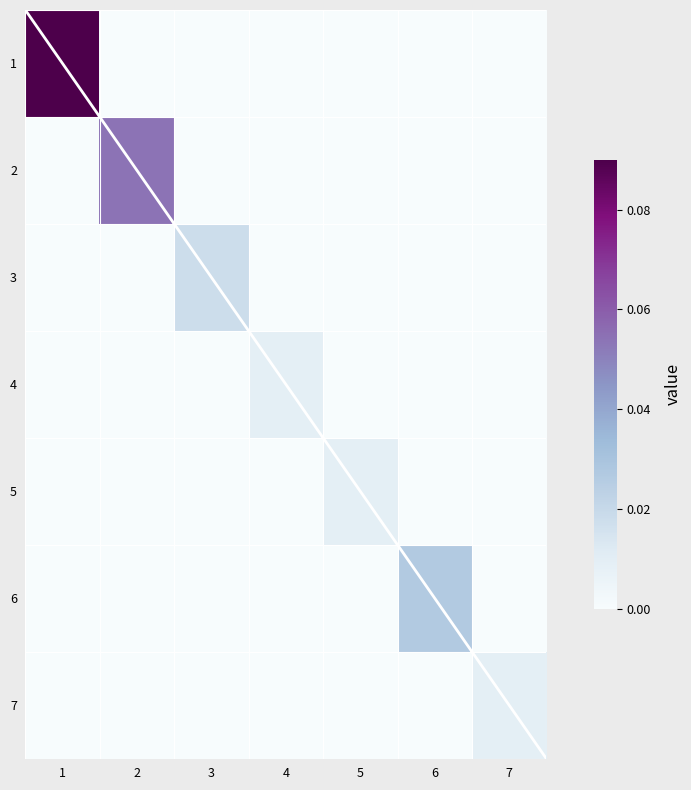

Is it true that 7 equals 0.0 at 7?

False